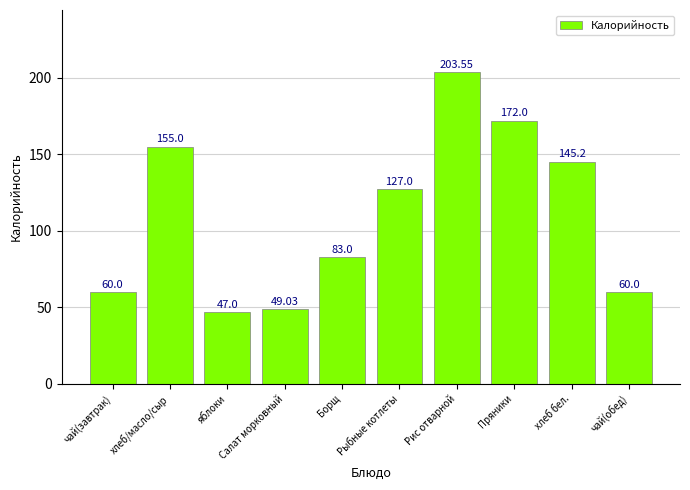

Are the bars grouped side by side (vs. stacked)?

No